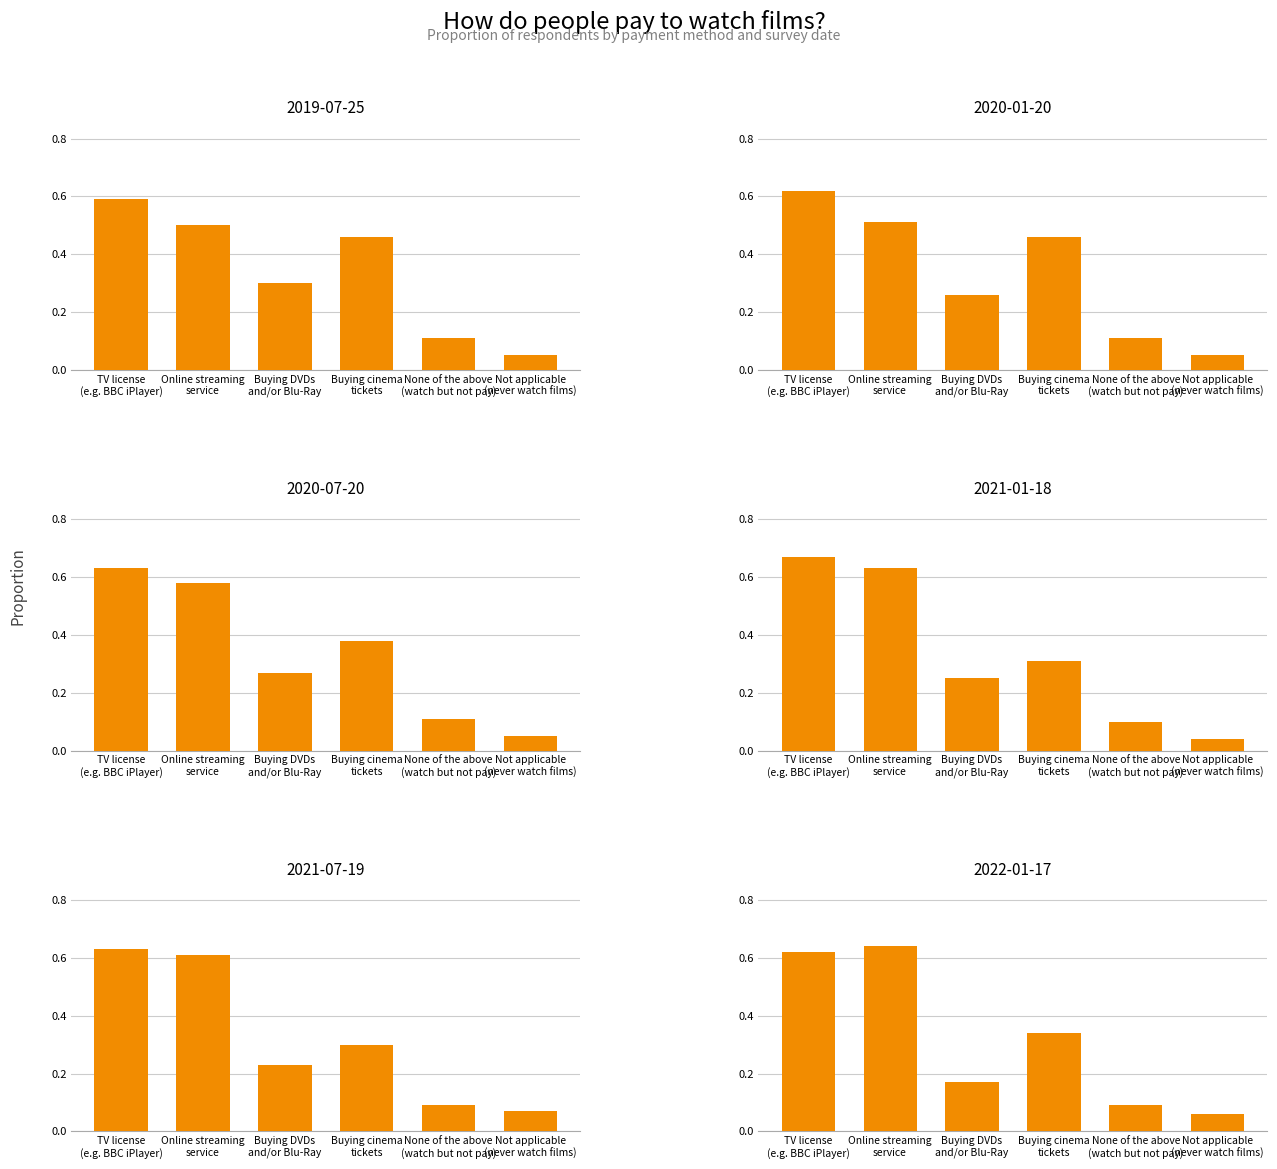

What is the total value across all series at Not applicable
(never watch films)?

0.3